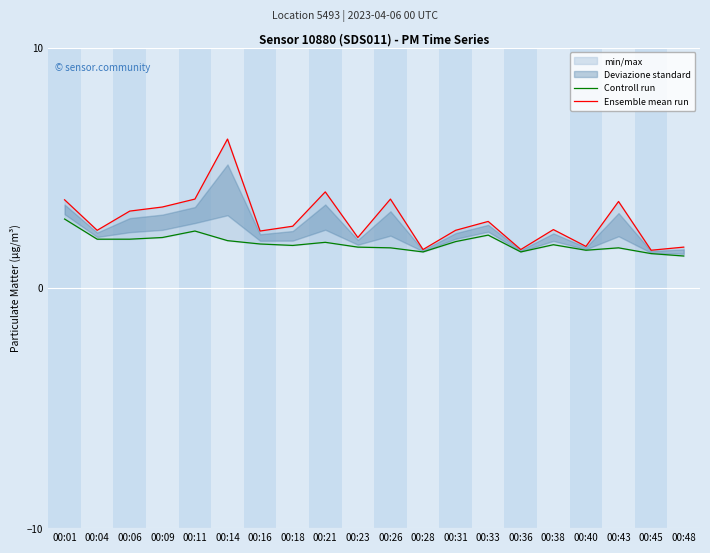

At which category is the sum across all series the highest?

00:14